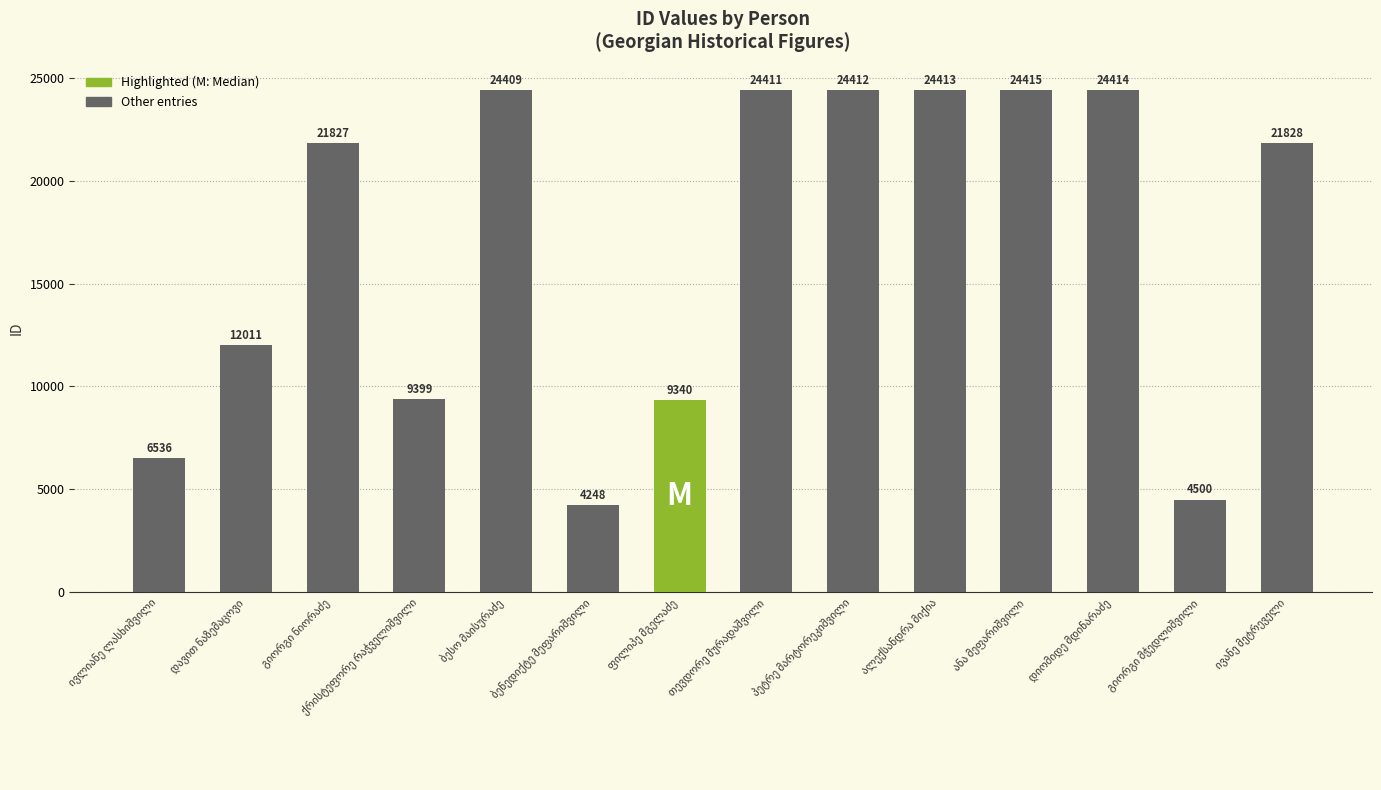

What is the difference between the maximum and second lowest values?

19915